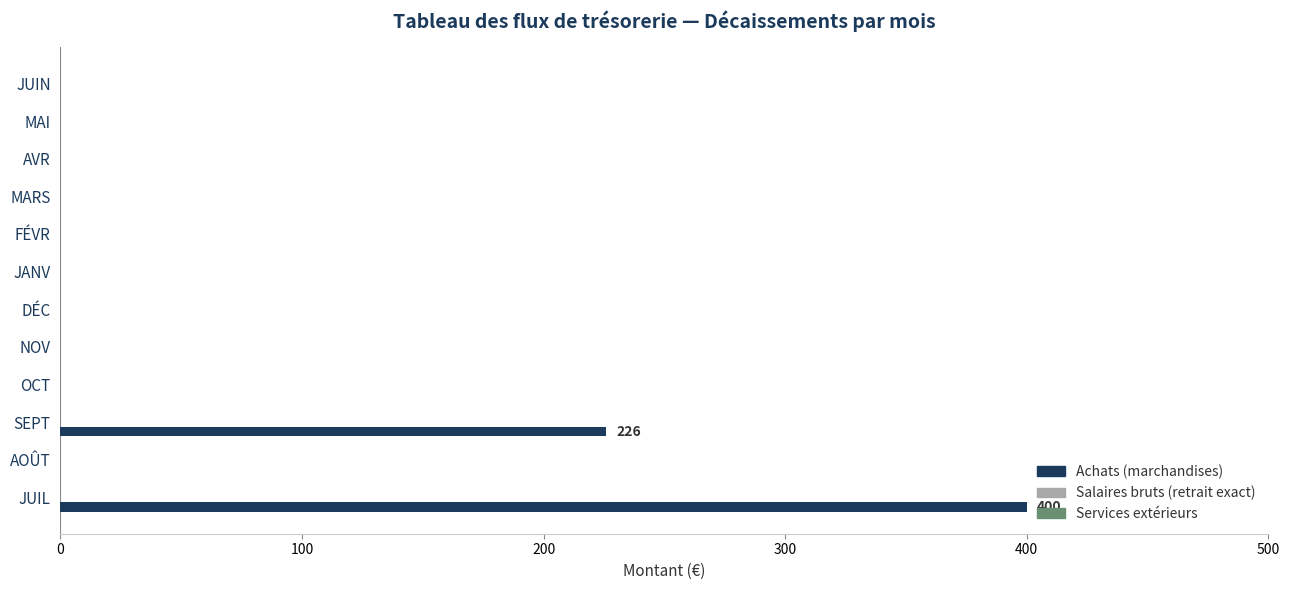

Does the chart contain stacked bars?

No